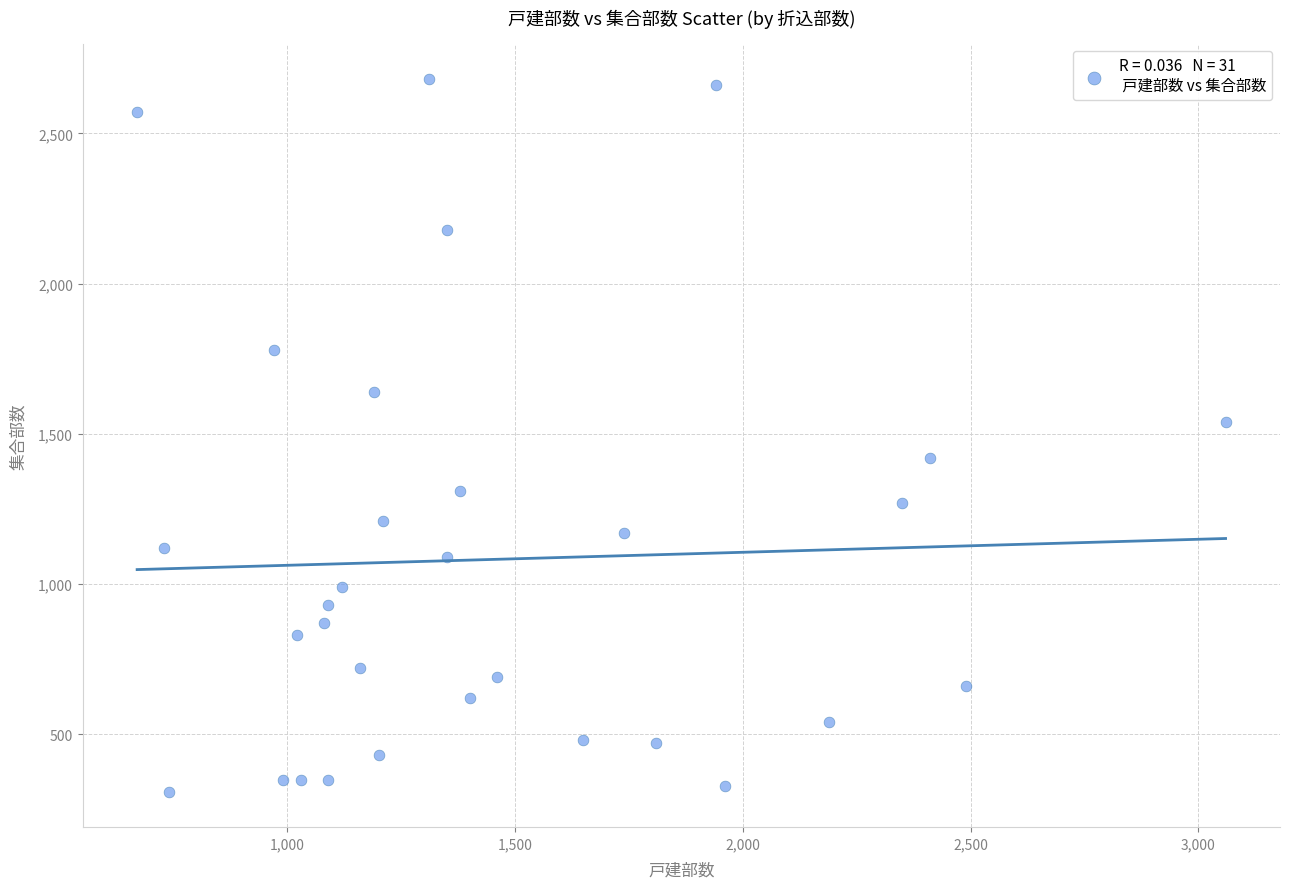

What Y value in the scatter plot is closest to 1495?

1540